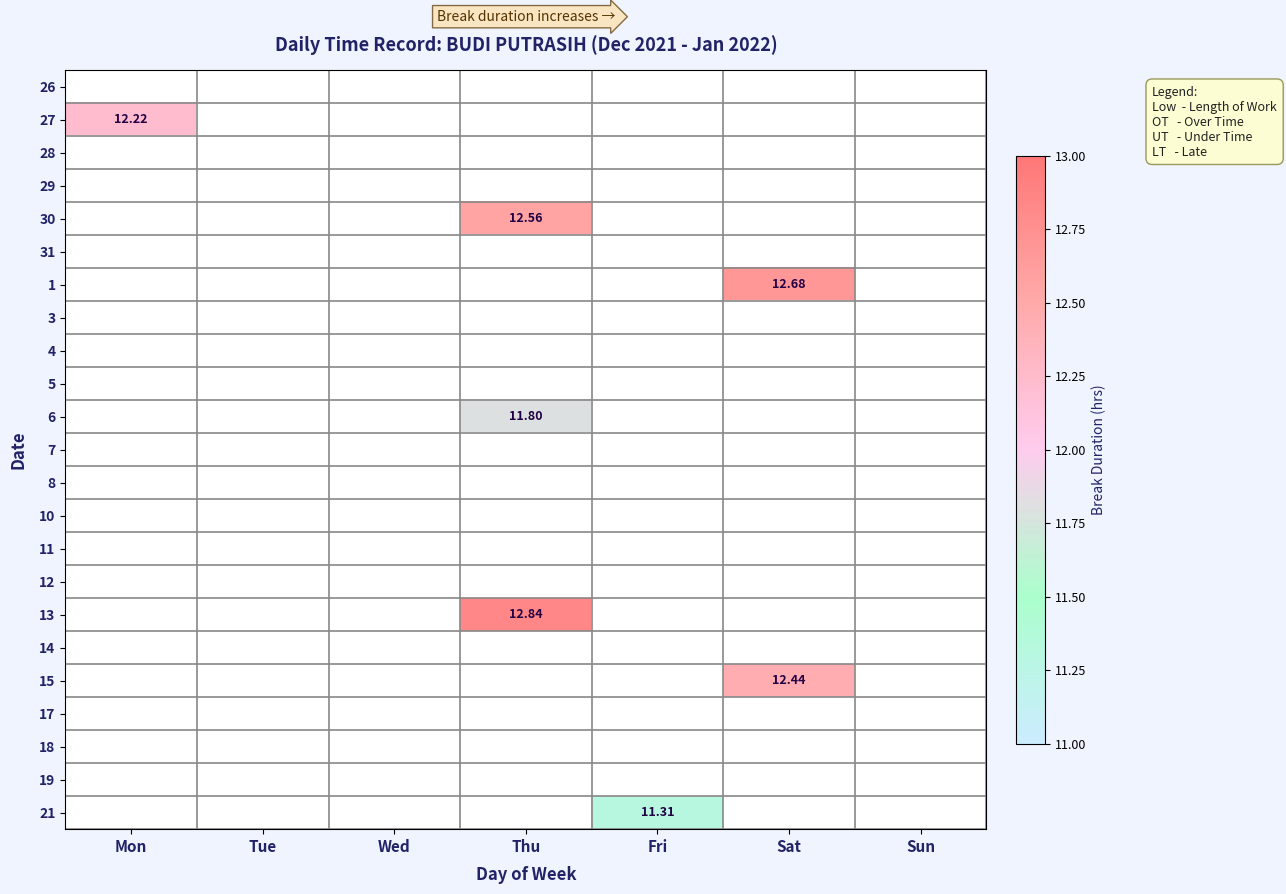

Count the number of data series in this chart.

23